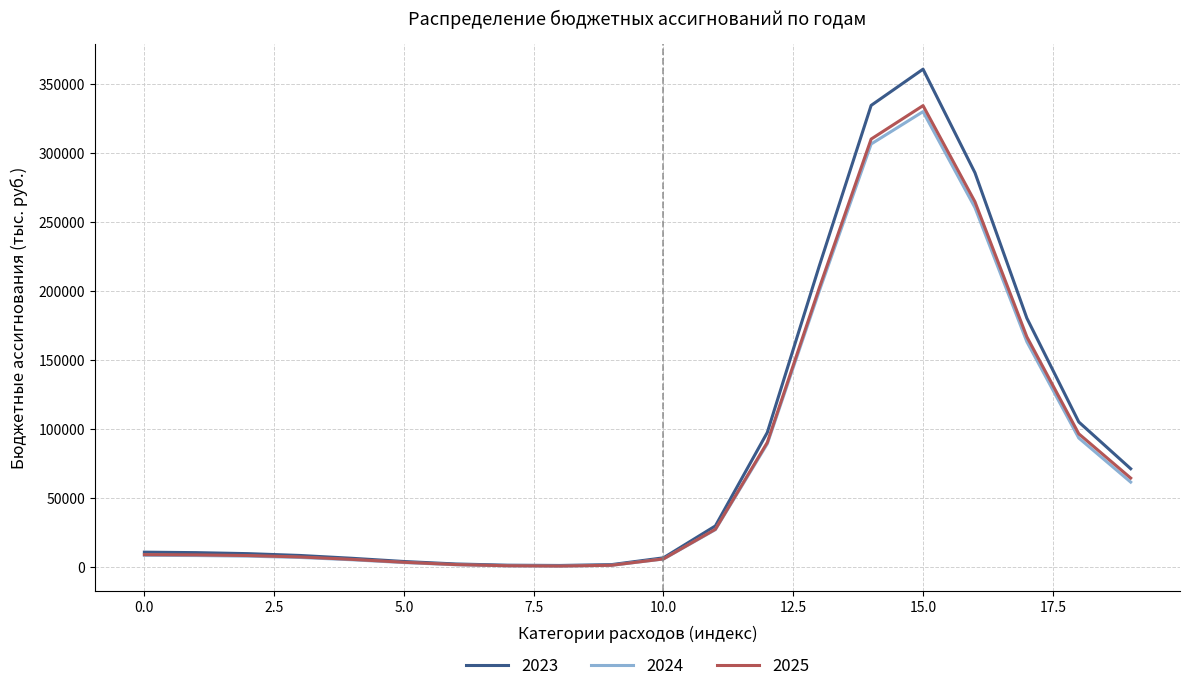

What is the greatest value displayed?

360849.1